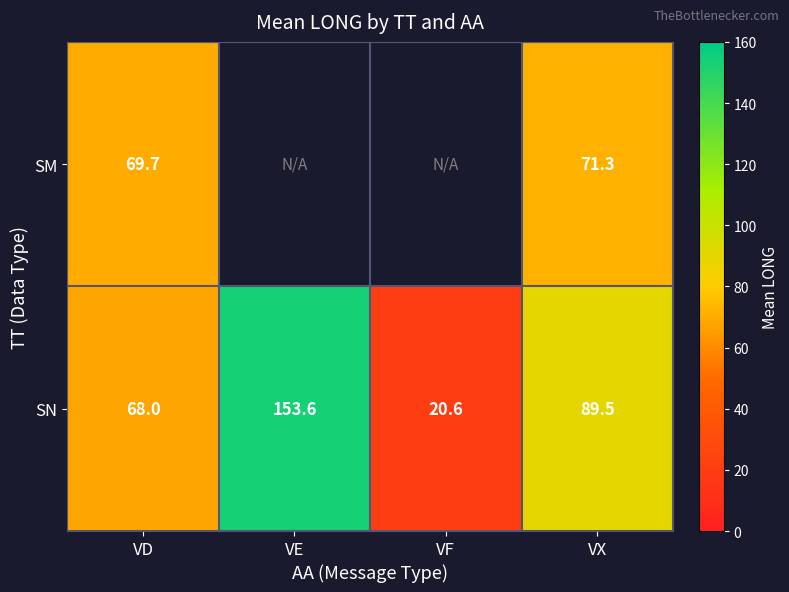

What is the difference between the SN values at VF and VX?

68.9